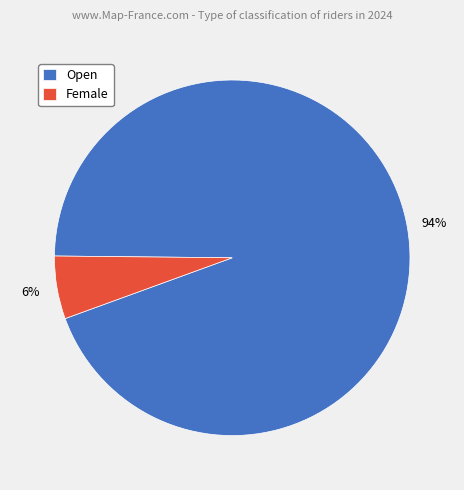

Count the number of slices in the pie.

2